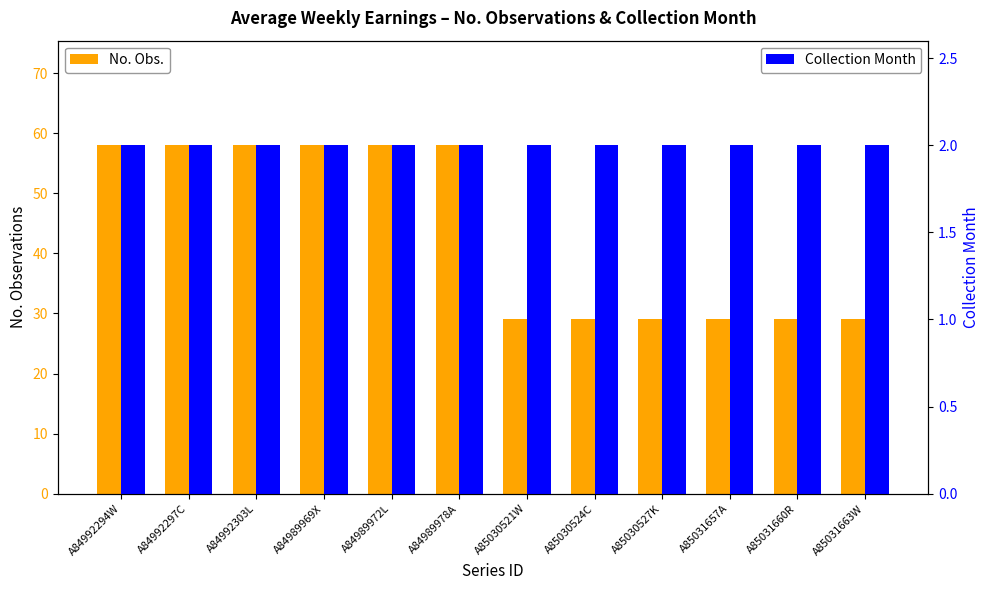

Rank the series by their average value, from highest to lowest.

No. Obs., Collection Month